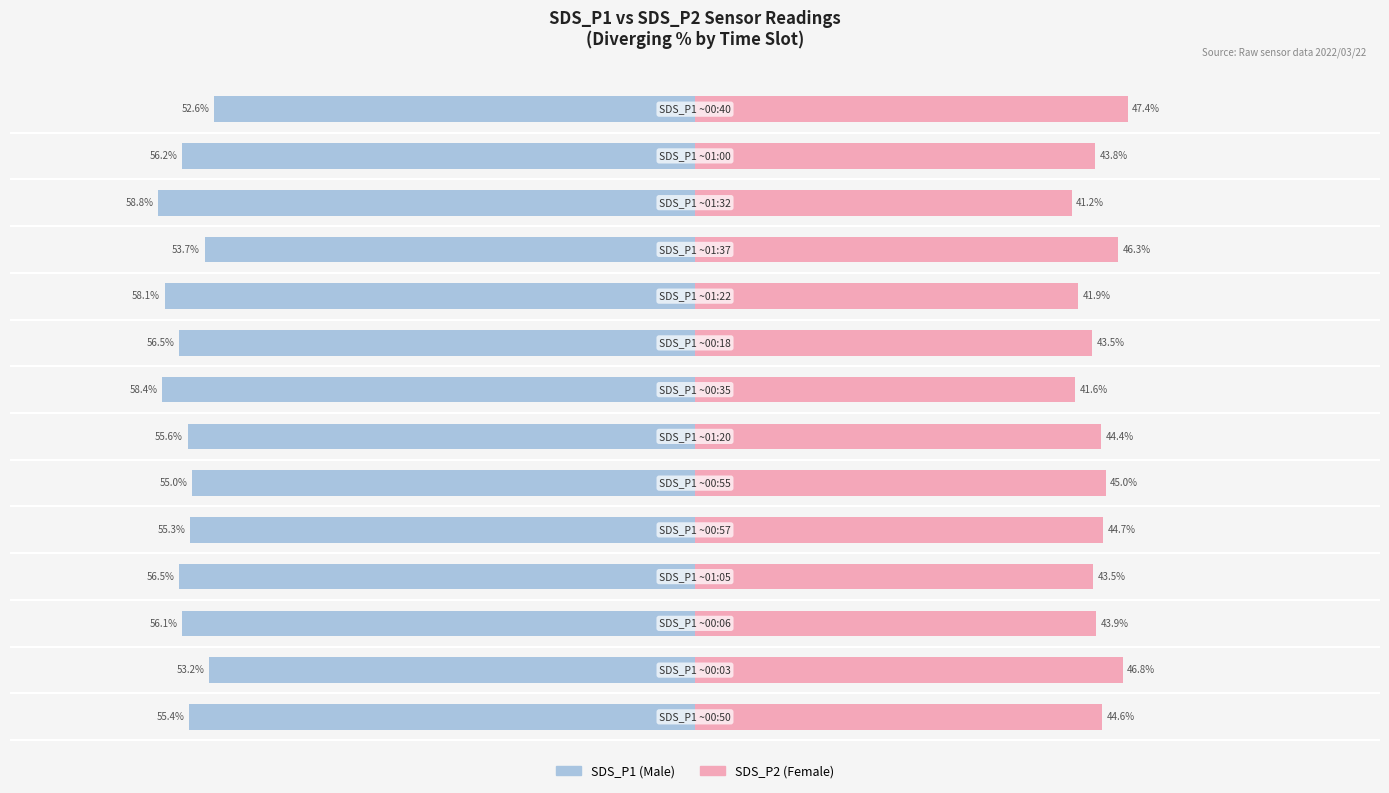

What is the smallest value displayed?

-58.8